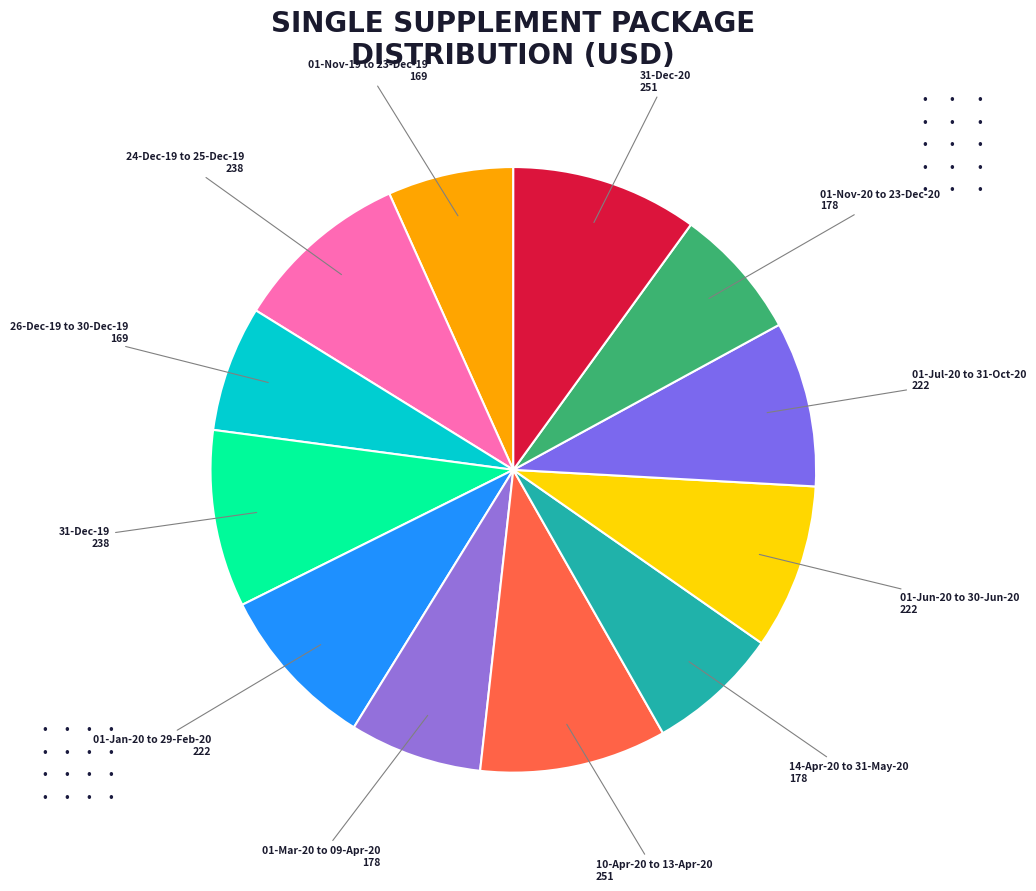

Count the number of slices in the pie.

12